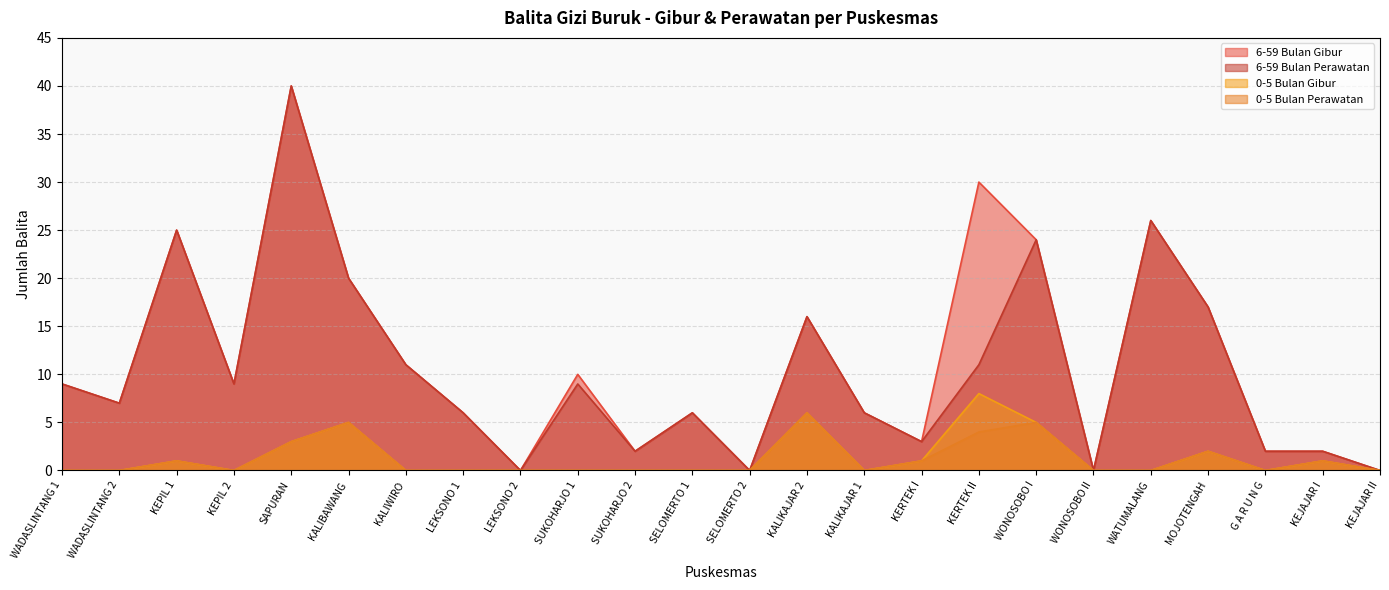

What is the difference between the 6-59 Bulan Perawatan values at MOJOTENGAH and SUKOHARJO 1?

8